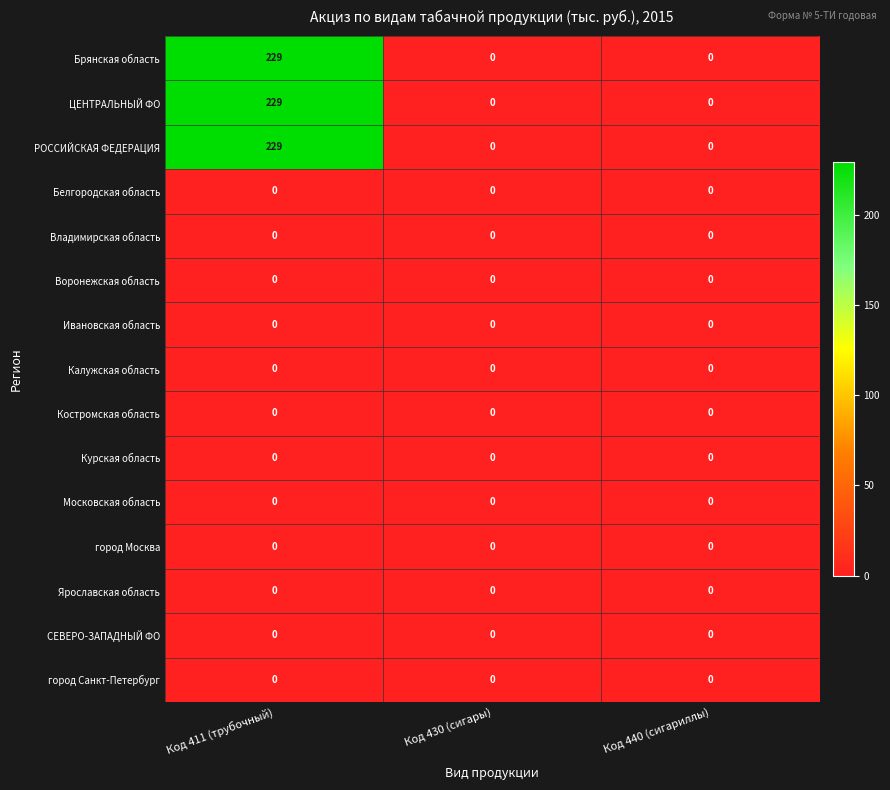

Is it true that Ивановская область equals 0 at Код 440 (сигариллы)?

True